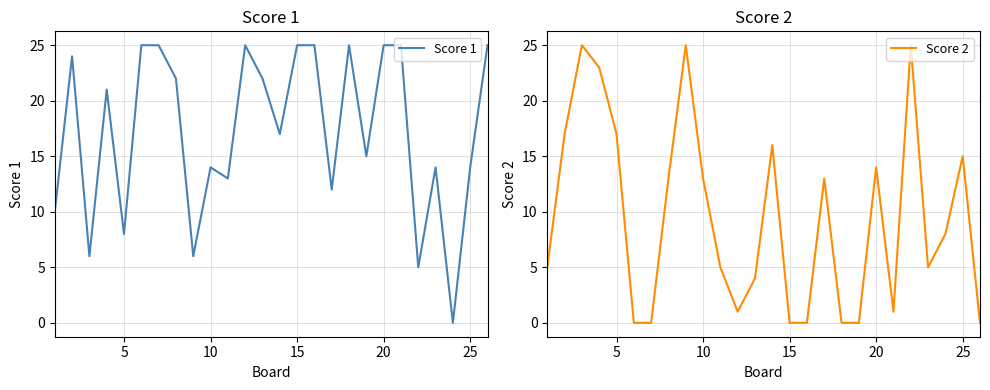

How many values in Score 2 are above zero?

19